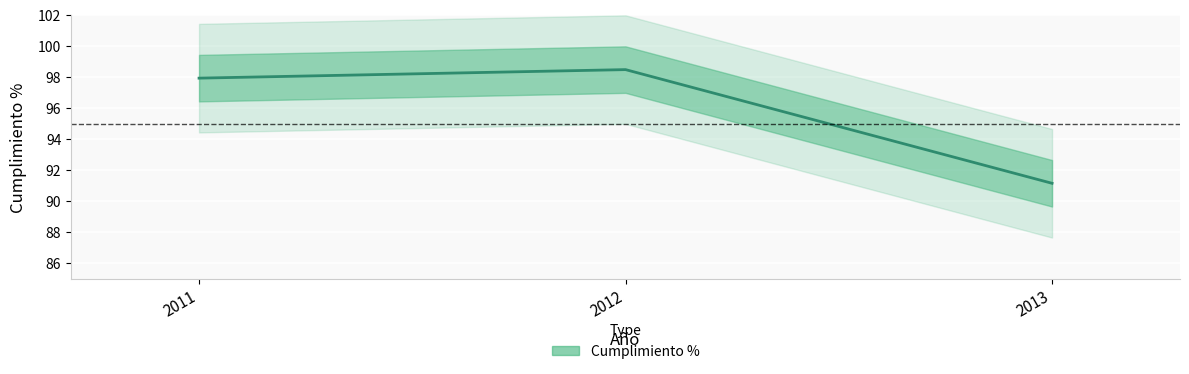

Does the chart display data point markers on the line(s)?

No